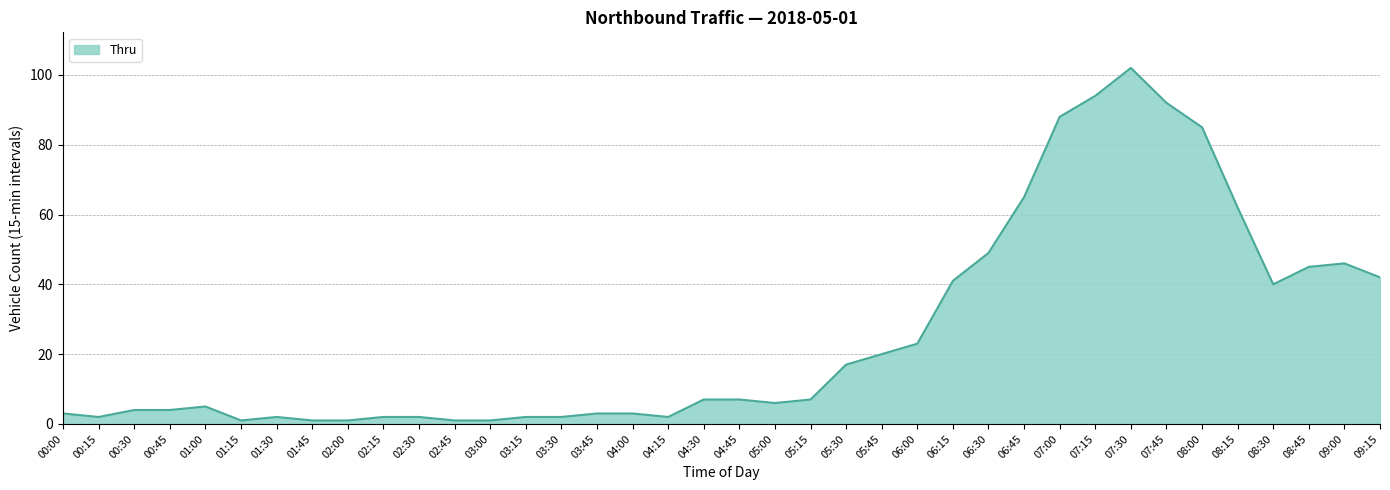

How many values are below 7?

19